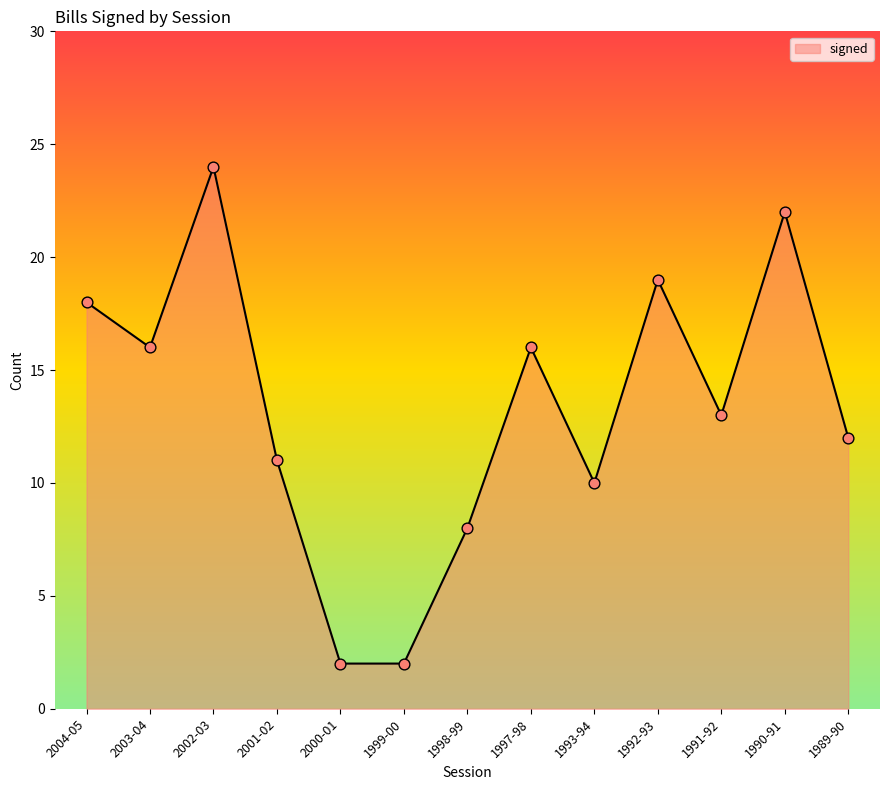

Between 1991-92 and 1999-00, which is larger?

1991-92